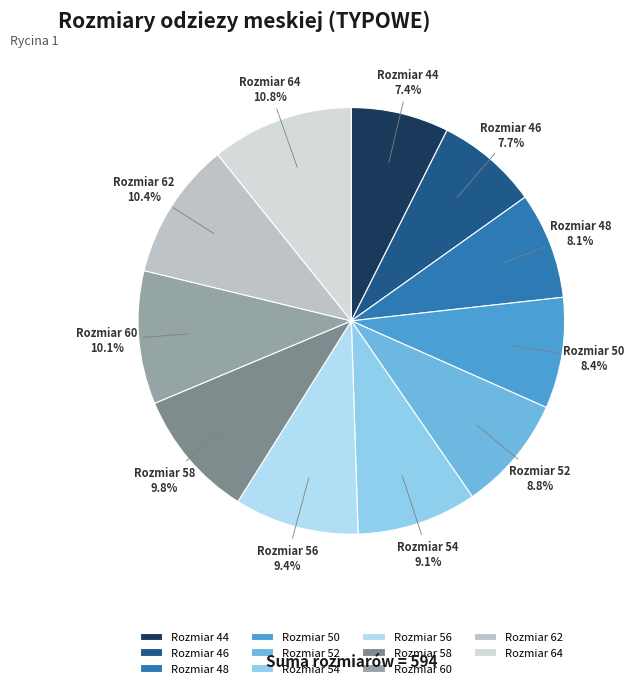

Do Rozmiar 46 and Rozmiar 64 together represent more than half of the pie?

No